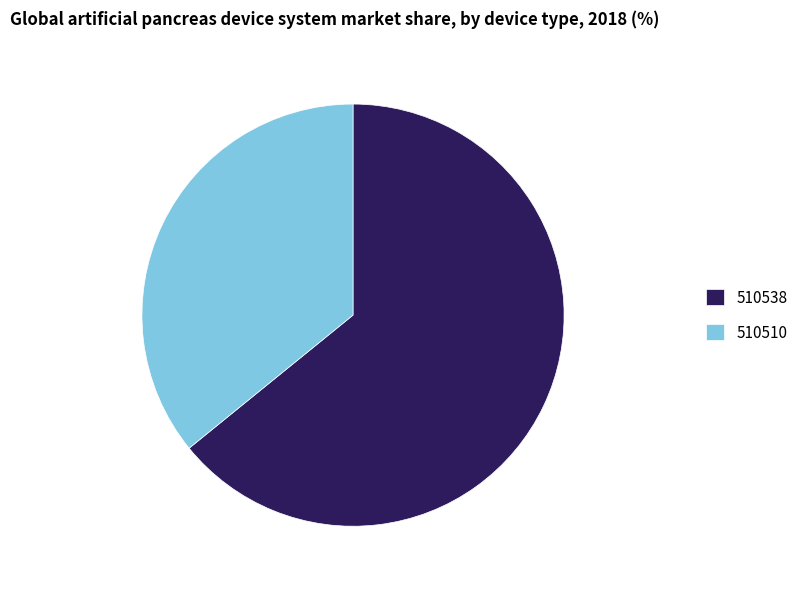

Combined, do 510538 and 510510 account for over 50%?

Yes